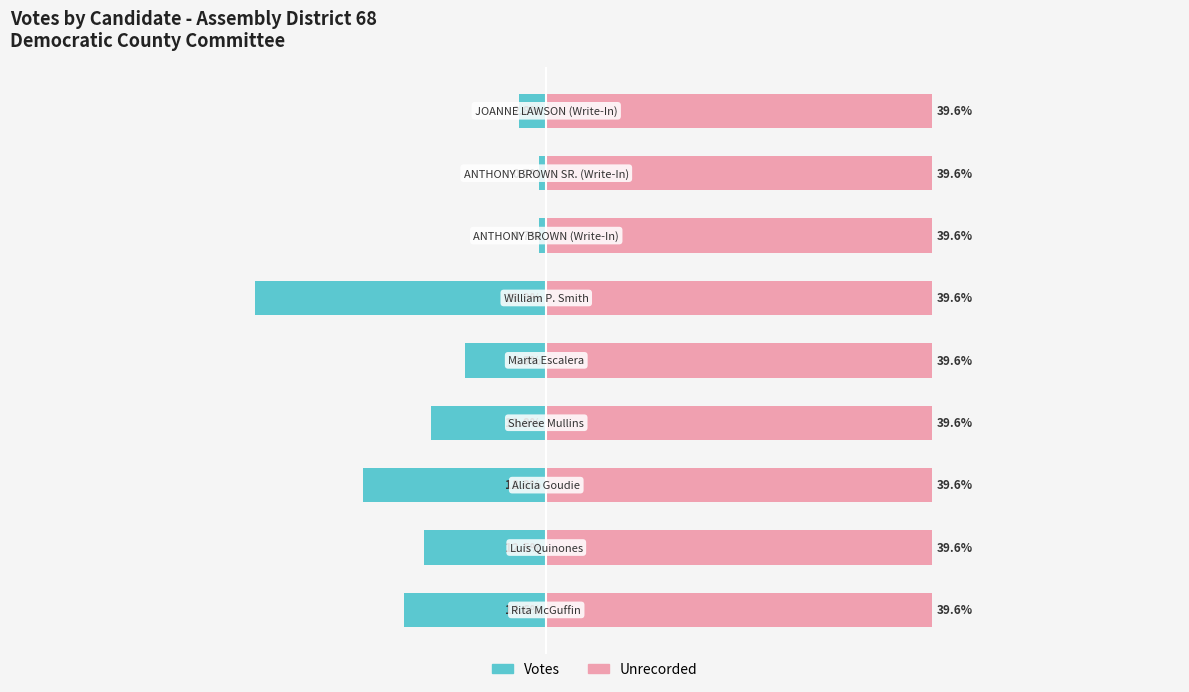

At how many categories does at least one series exceed -16?

9